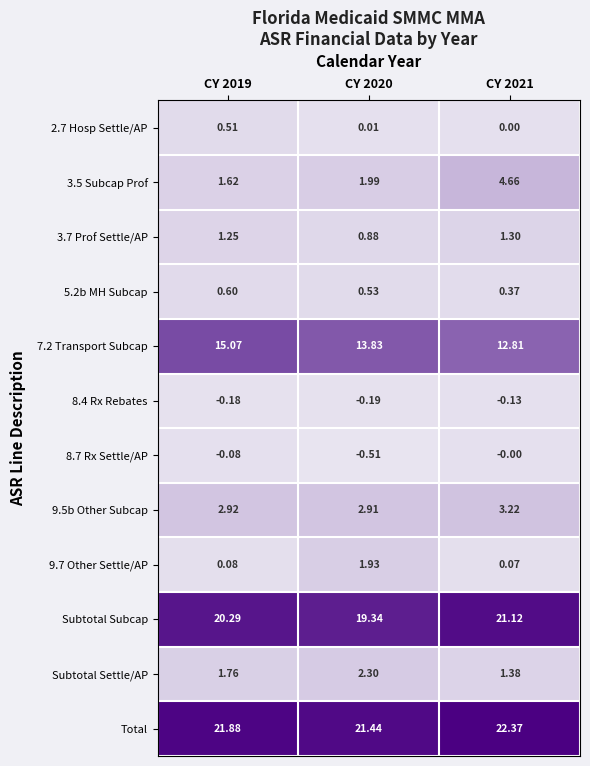

What is the maximum value shown in the chart?

22.4